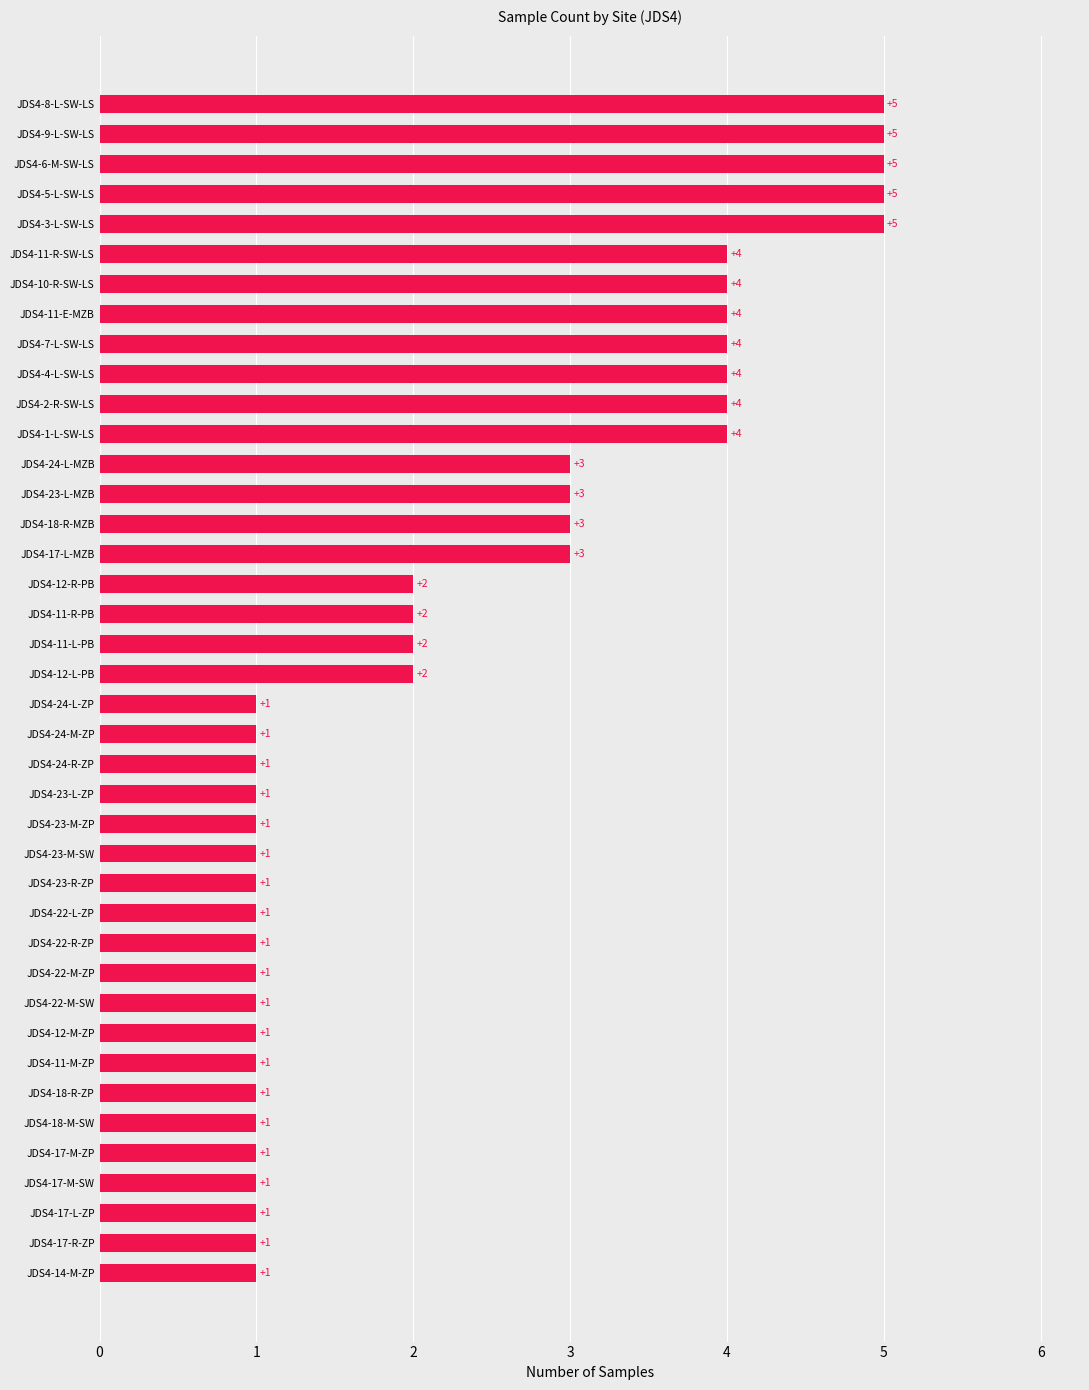

What is the sum of the values at JDS4-17-M-ZP and JDS4-12-R-PB?

3